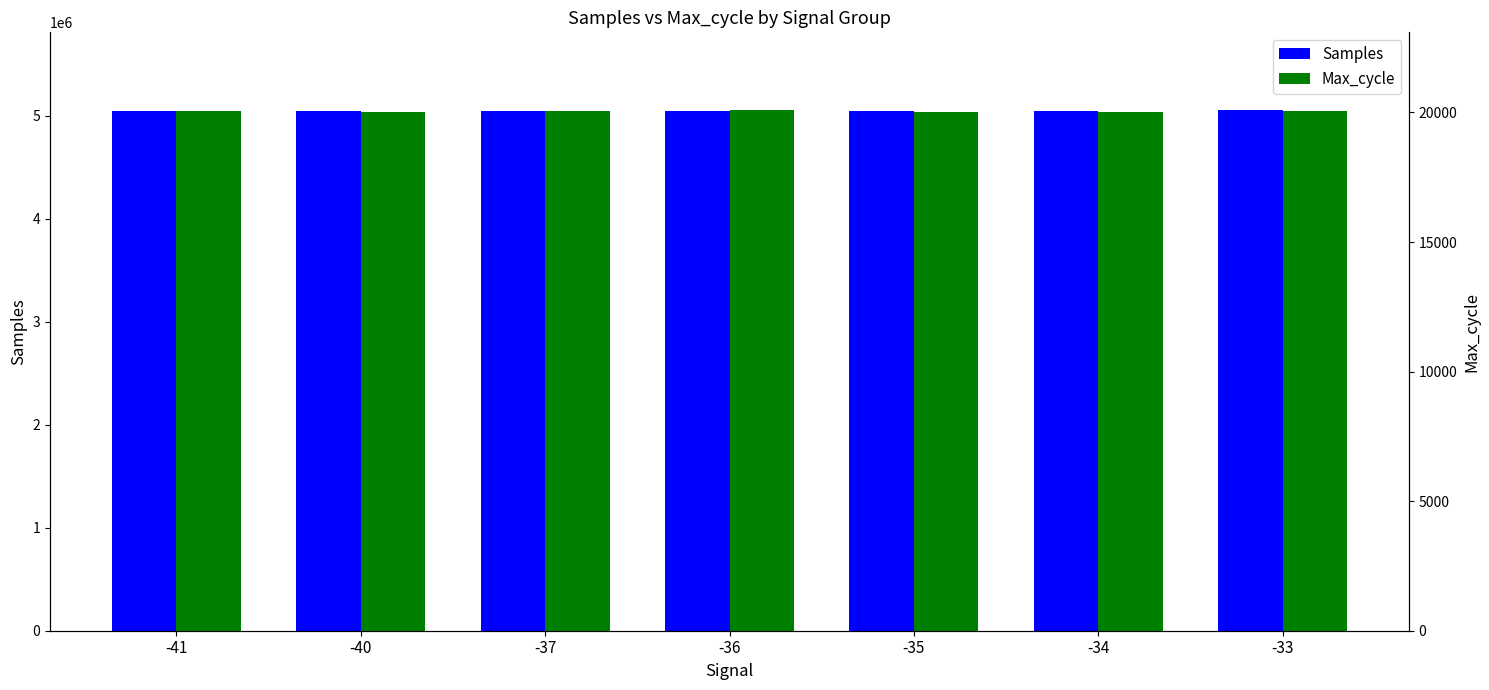

What is the difference between the second highest and minimum values in the Max_cycle series?

35